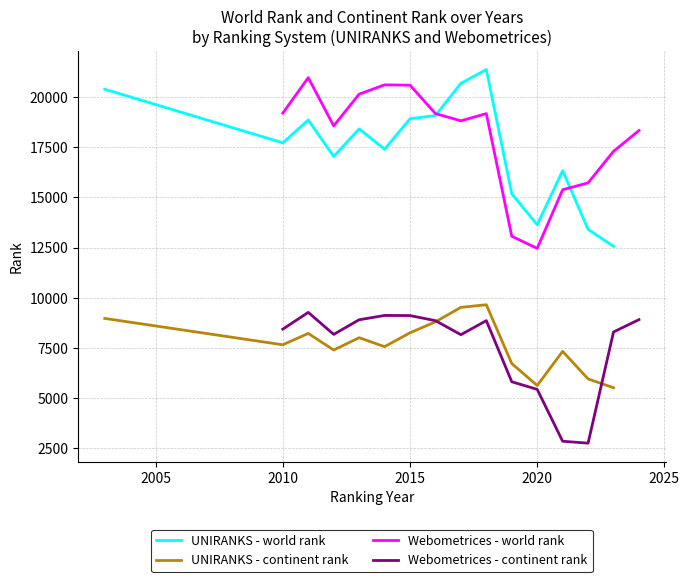

What is the minimum value for UNIRANKS - continent rank?

5509